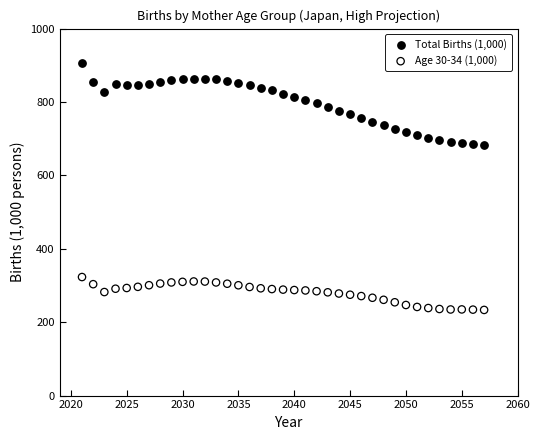

Which series contains the highest Y value?

Total Births (1,000)